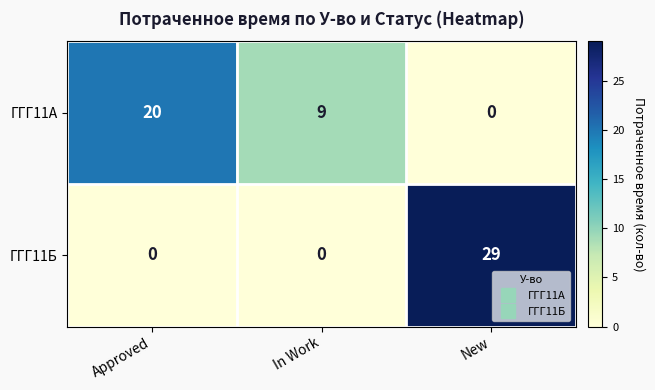

At how many categories does at least one series exceed 0?

3